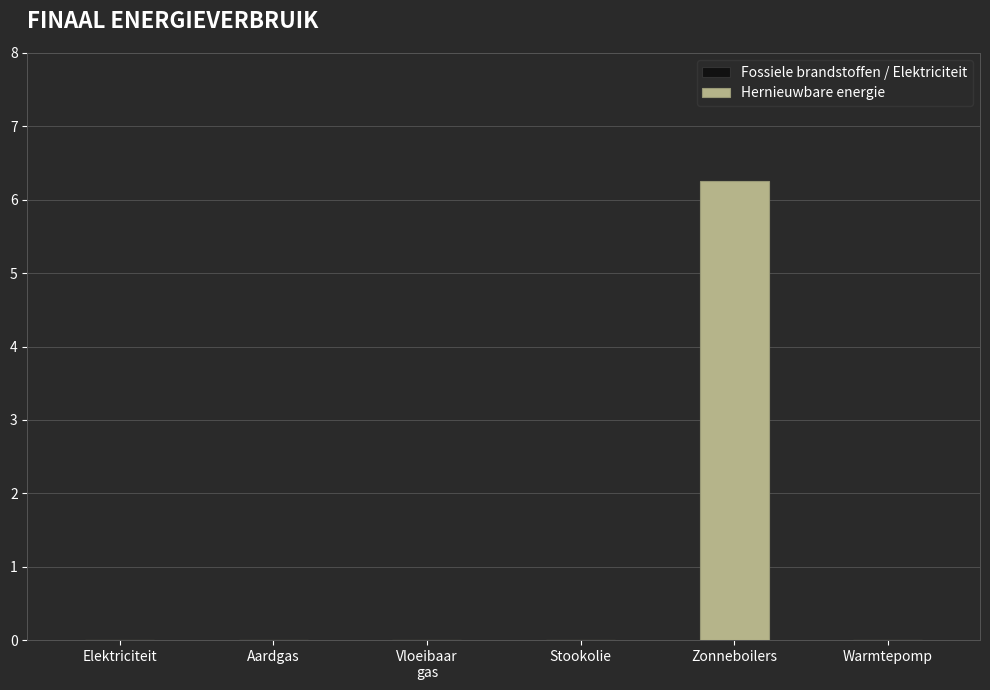

The value at Warmtepomp is 4.1. True or false?

False